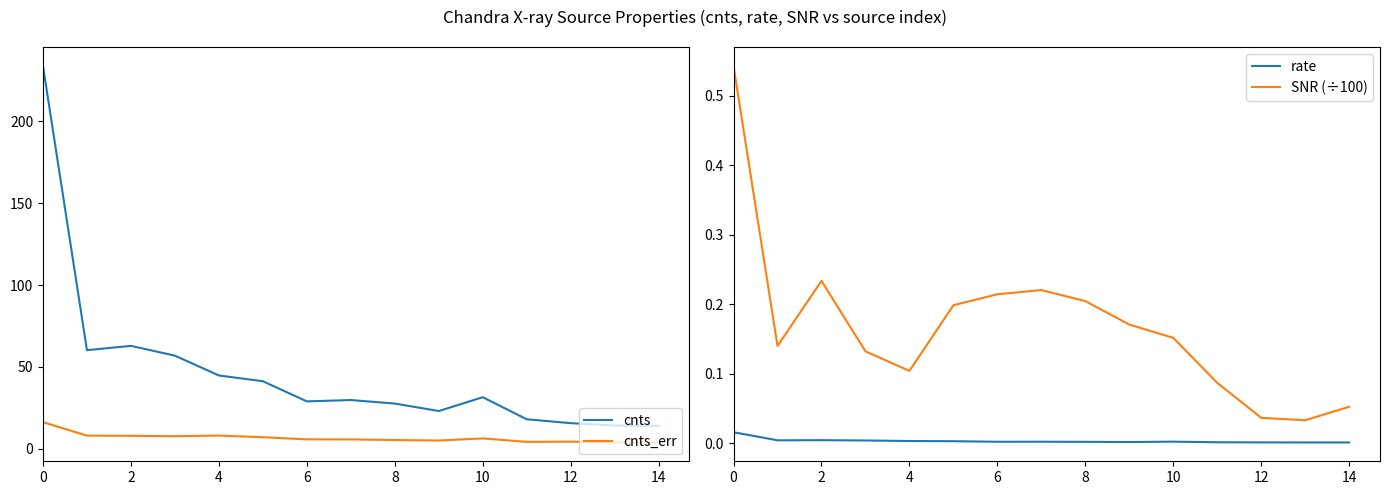

True or false: cnts and cnts_err cross at least once.

False